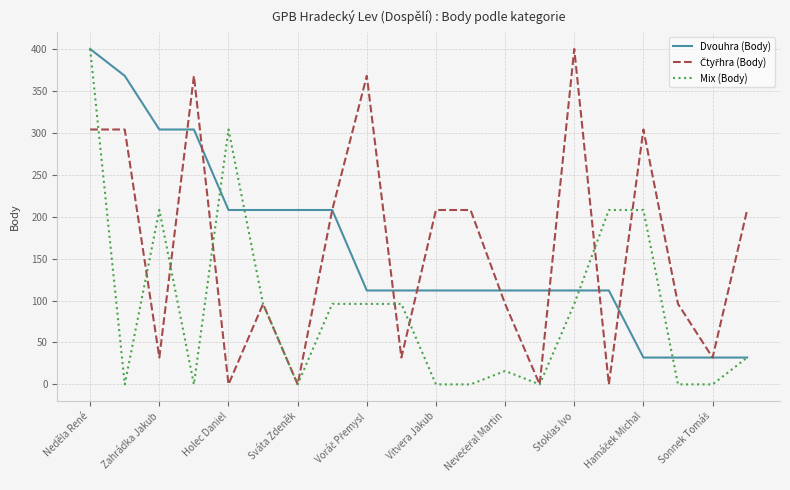

How many lines are shown in the chart?

3